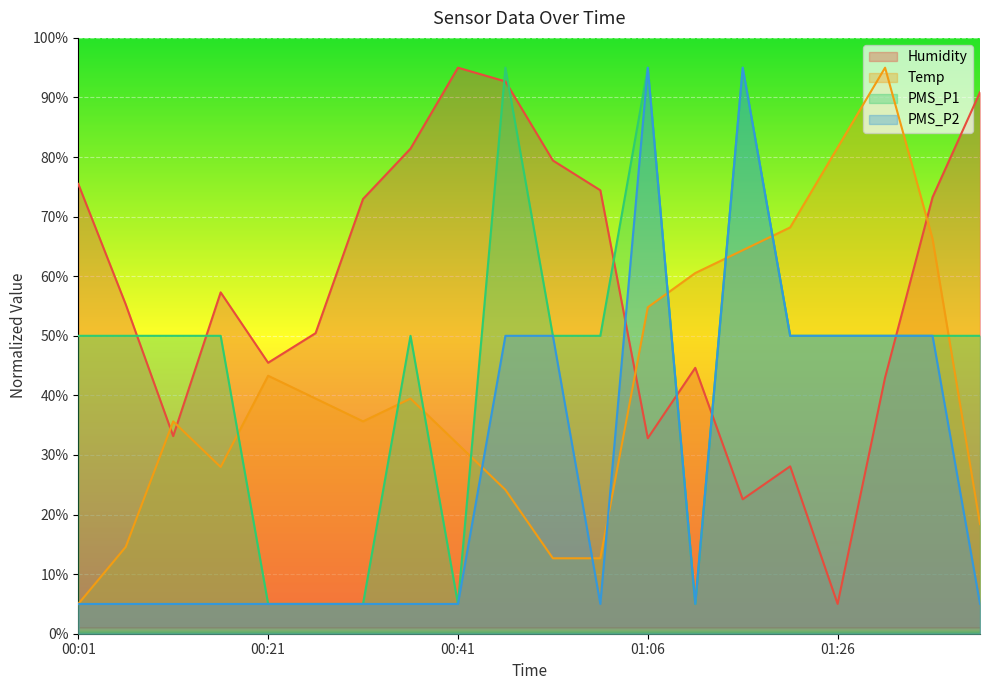

How many interior local peaks does the Humidity series have?

4